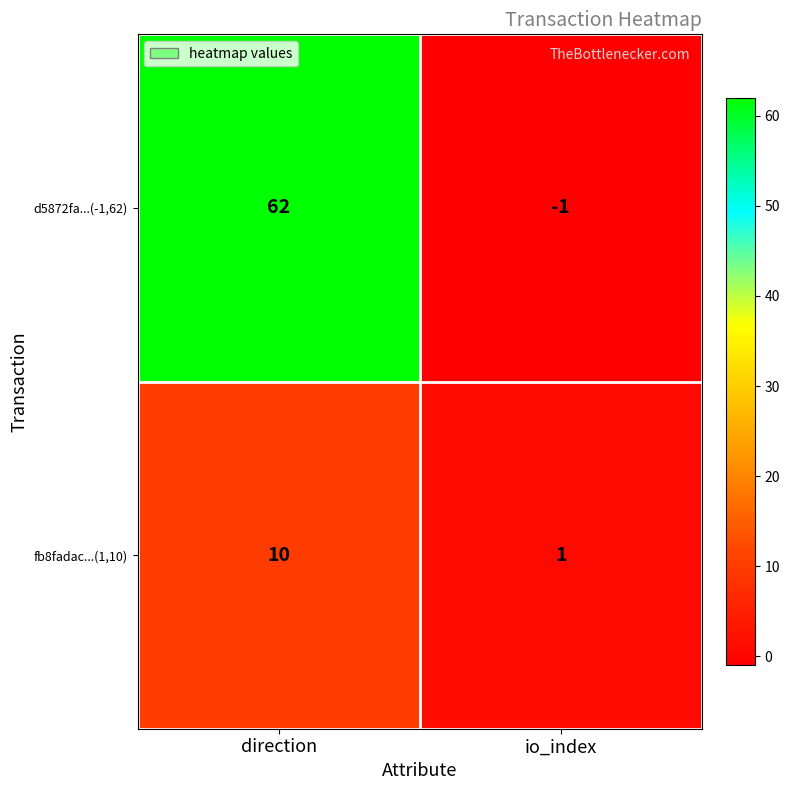

Between direction and io_index, which series saw the biggest shift?

d5872fa...(-1,62)